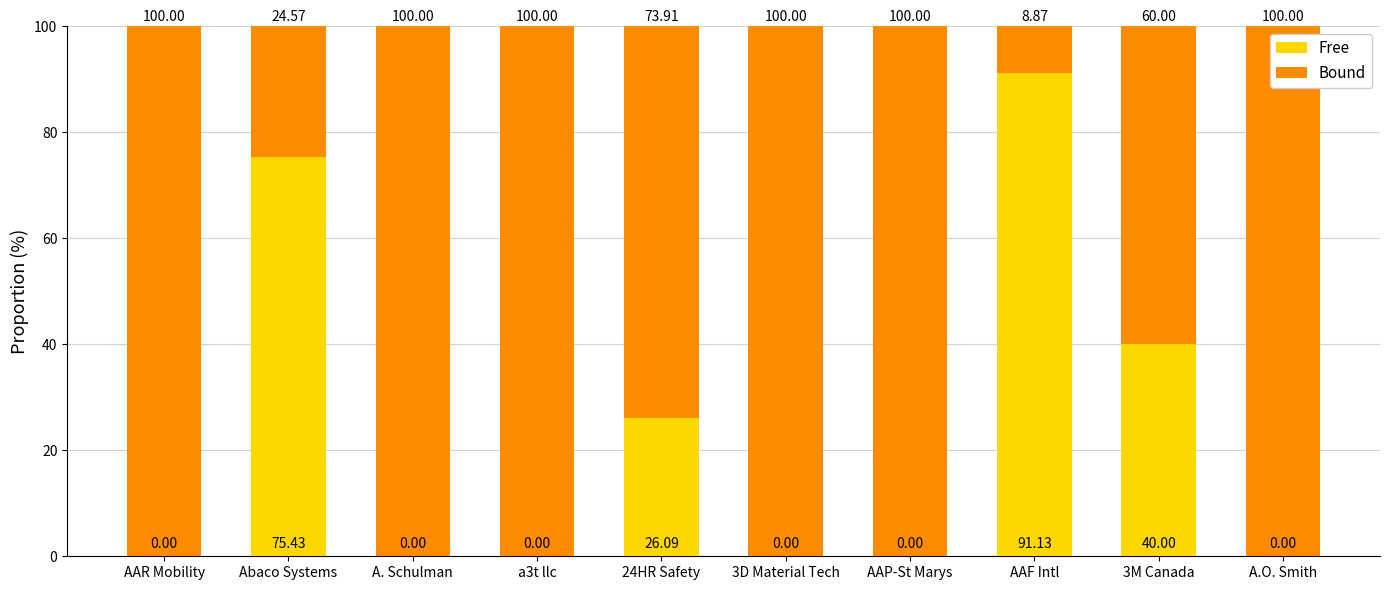

True or false: Free has a value of 26.1 at 24HR Safety.

True